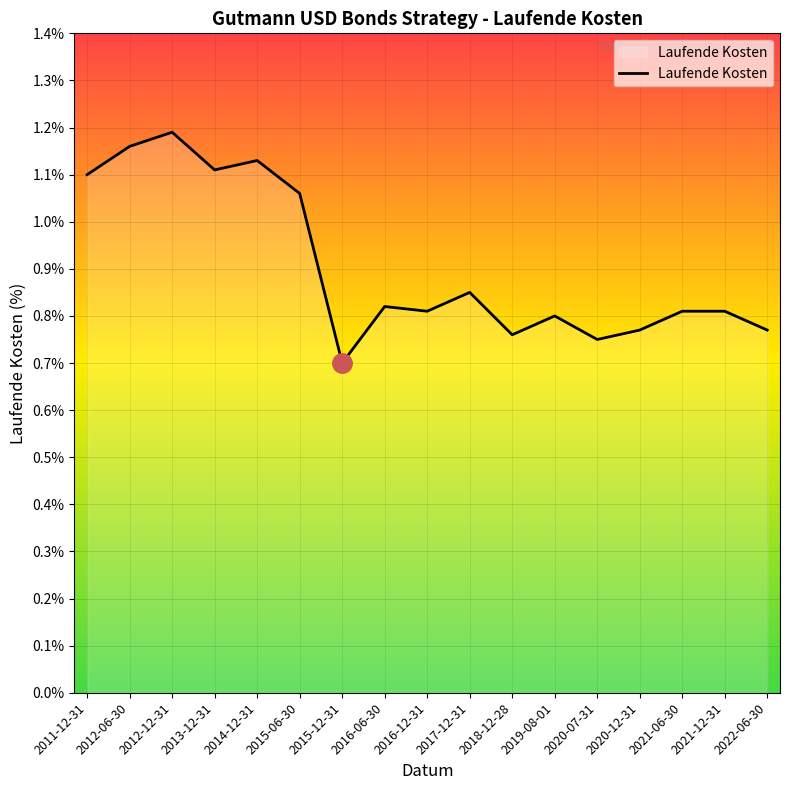

Where is the data nearest to the value 0?

2015-12-31